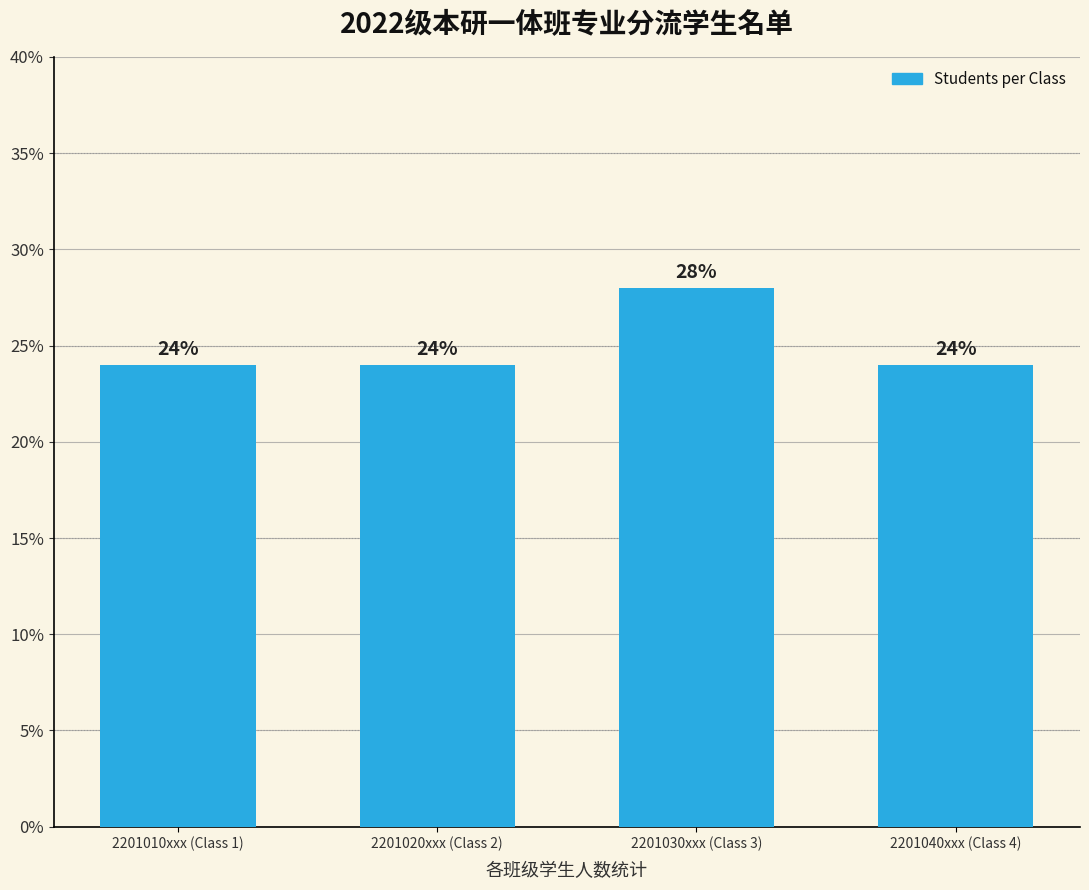

What is the ratio of the value at 2201030xxx (Class 3) to the value at 2201040xxx (Class 4)?

1.2